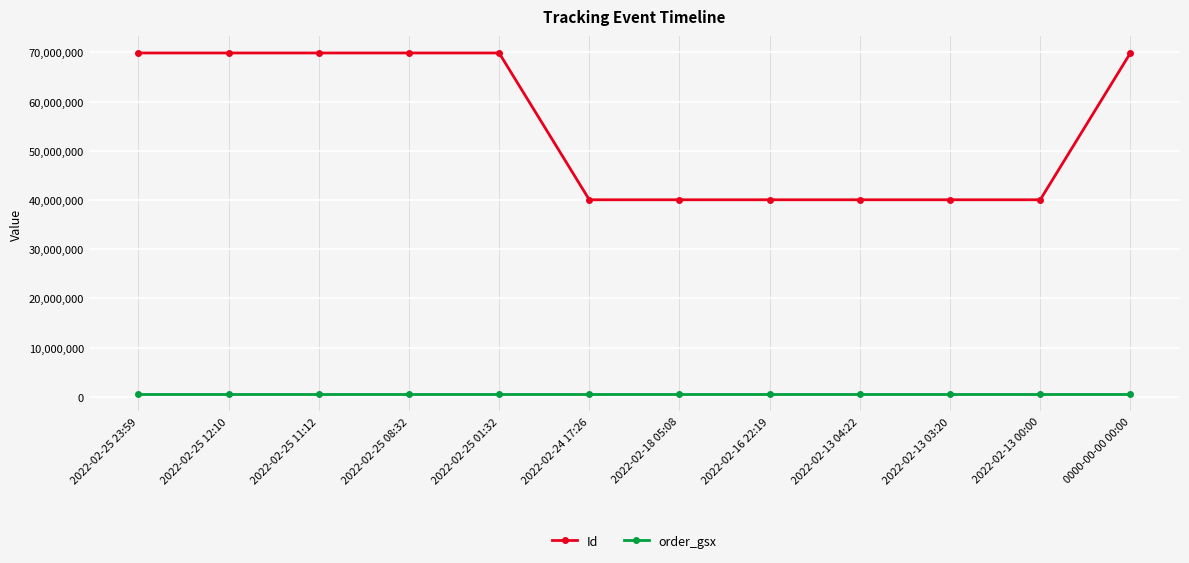

In Id, how many points are higher than both neighbors (excluding endpoints)?

2